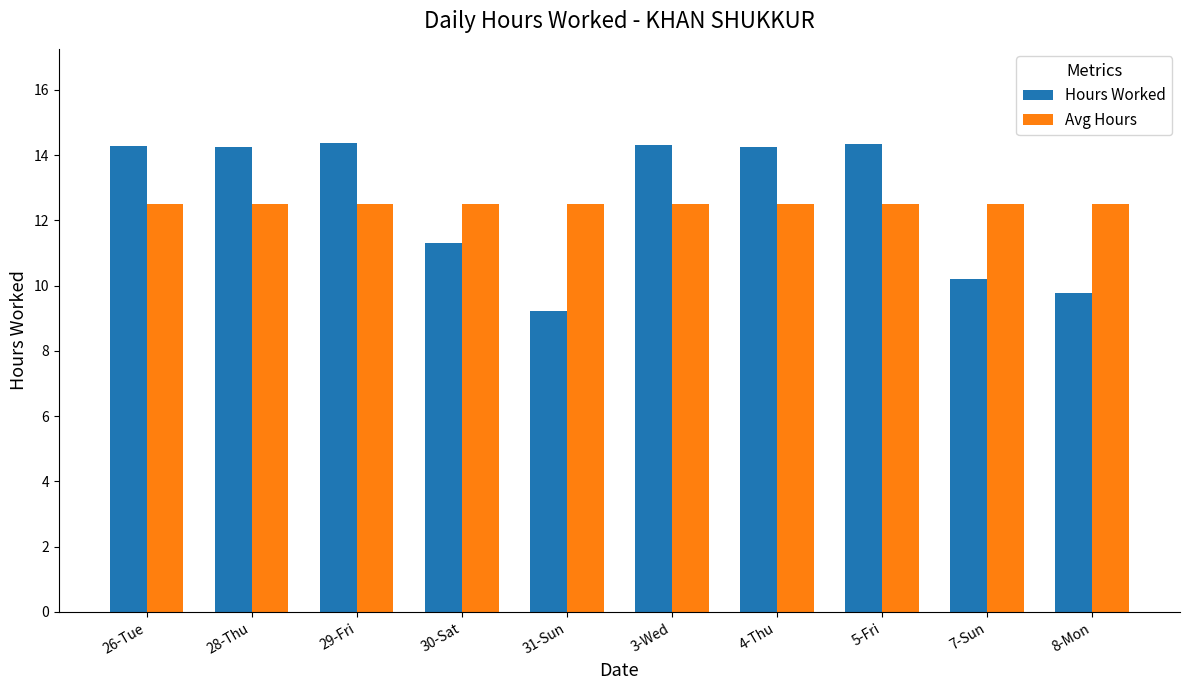

Which series has the largest range (max minus min)?

Hours Worked